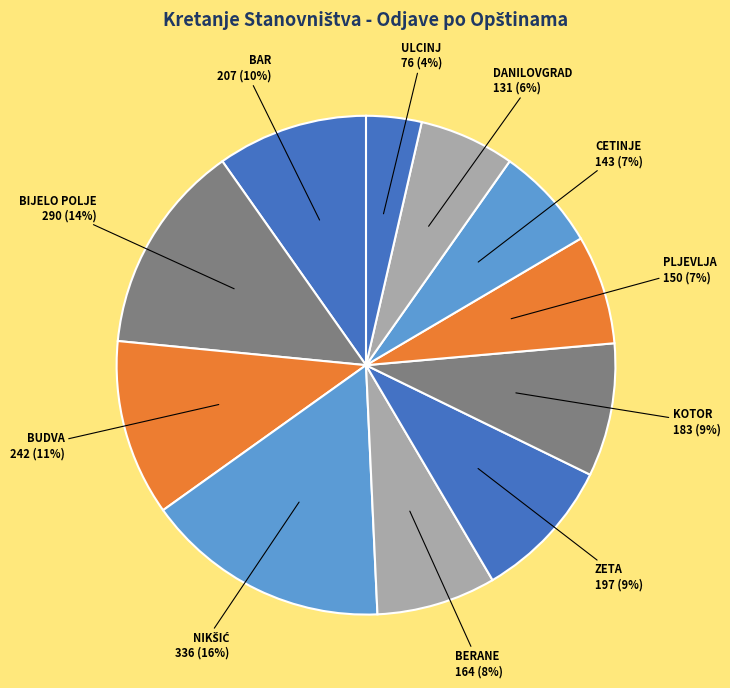

Rank the categories by value from highest to lowest.

NIKŠIĆ, BIJELO POLJE, BUDVA, BAR, ZETA, KOTOR, BERANE, PLJEVLJA, CETINJE, DANILOVGRAD, ULCINJ